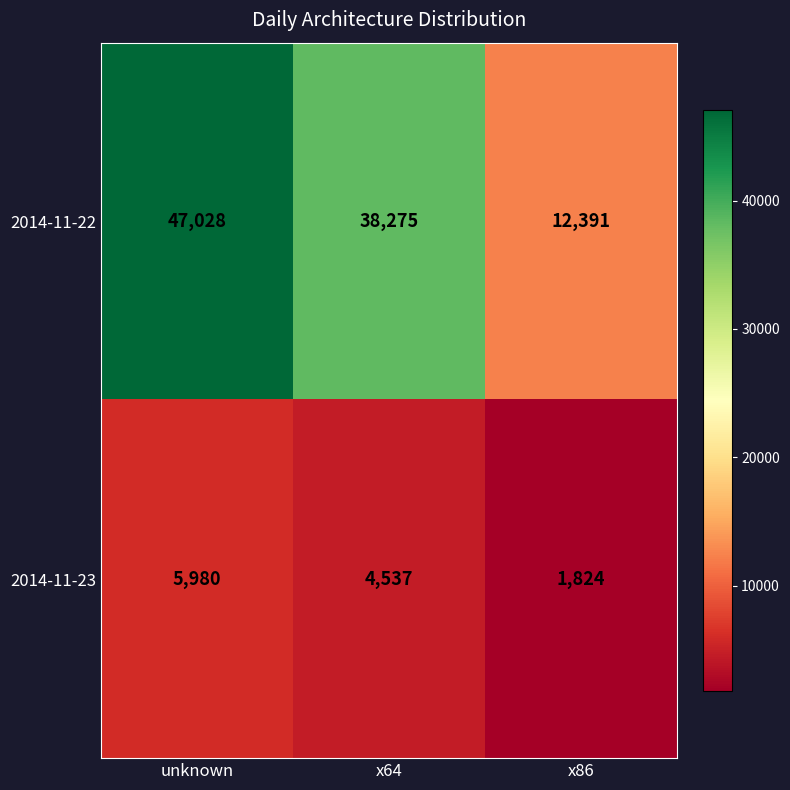

How many data points does each series have?

3